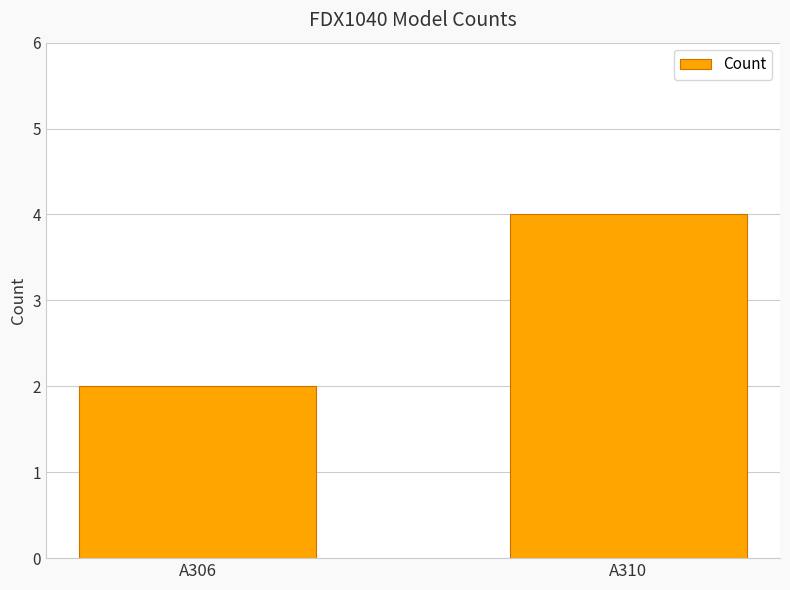

The value at A310 is 4. True or false?

True